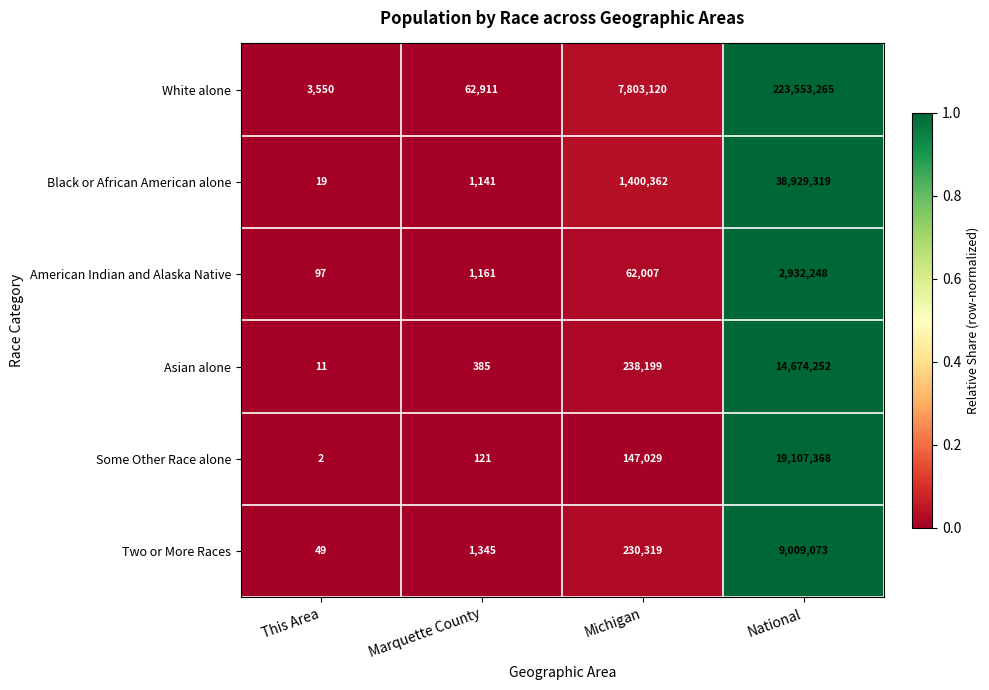

Where is Black or African American alone nearest to the value 19464669?

Michigan